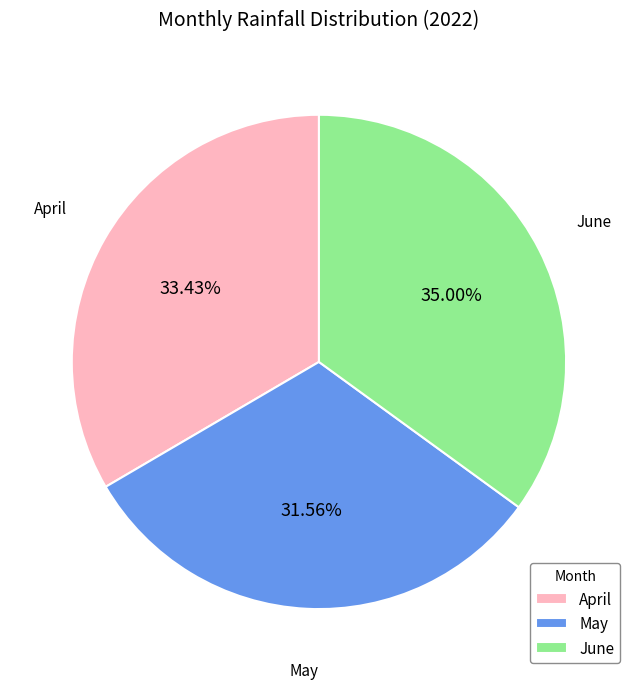

Do June and May together represent more than half of the pie?

Yes